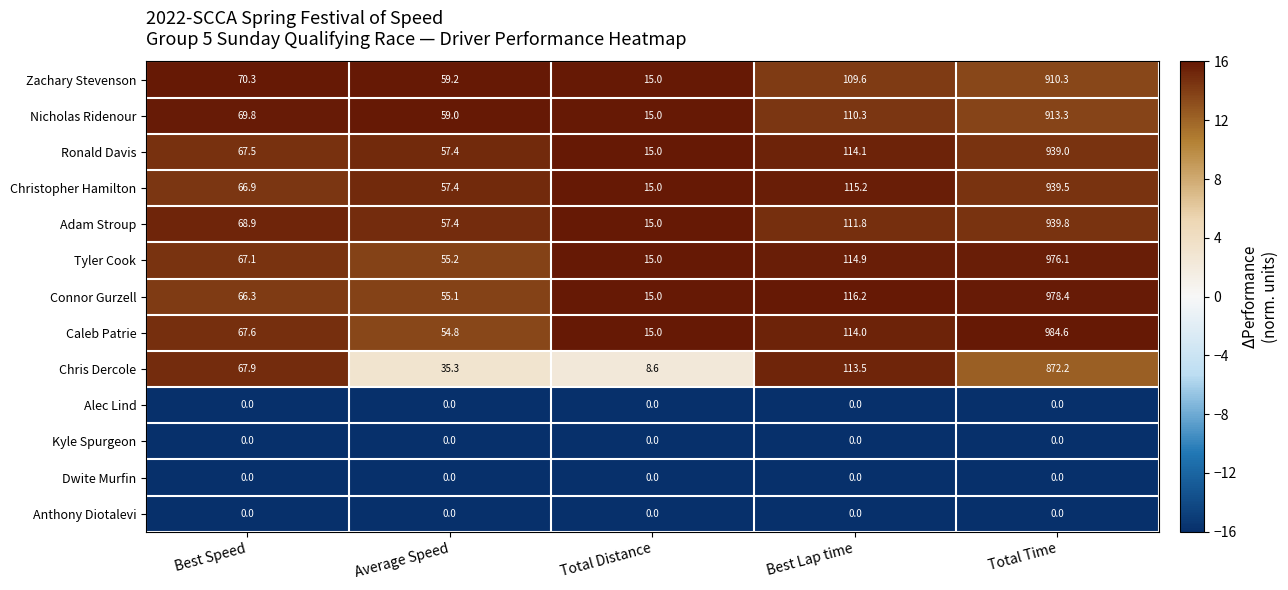

What is the difference between the highest and lowest values at Best Speed?

70.3